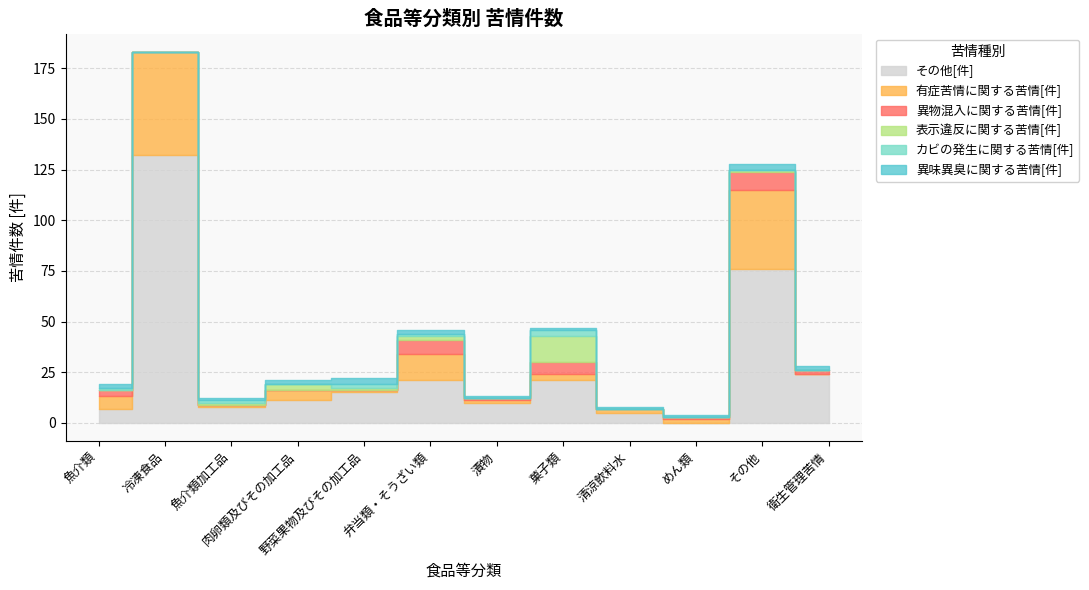

What is the label of the 7th point from the right?

弁当類・そうざい類